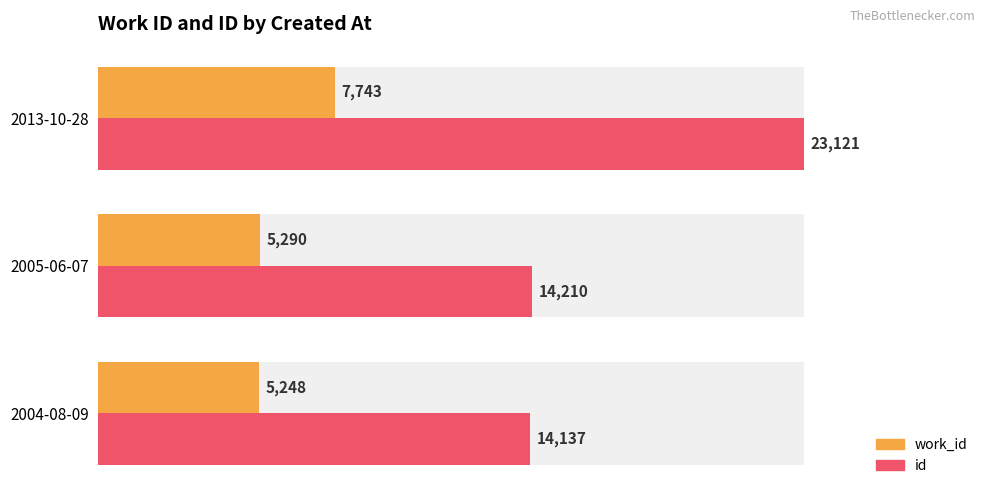

What is the spread (max minus min) of values at 2004-08-09?

8889